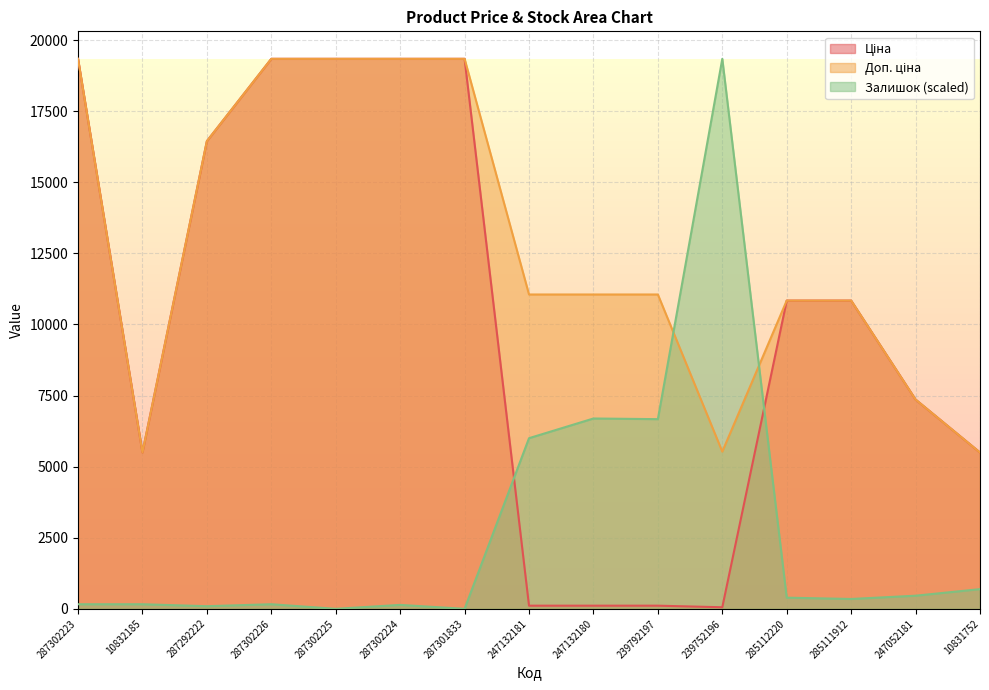

Where is Залишок nearest to the value 9671?

247132180